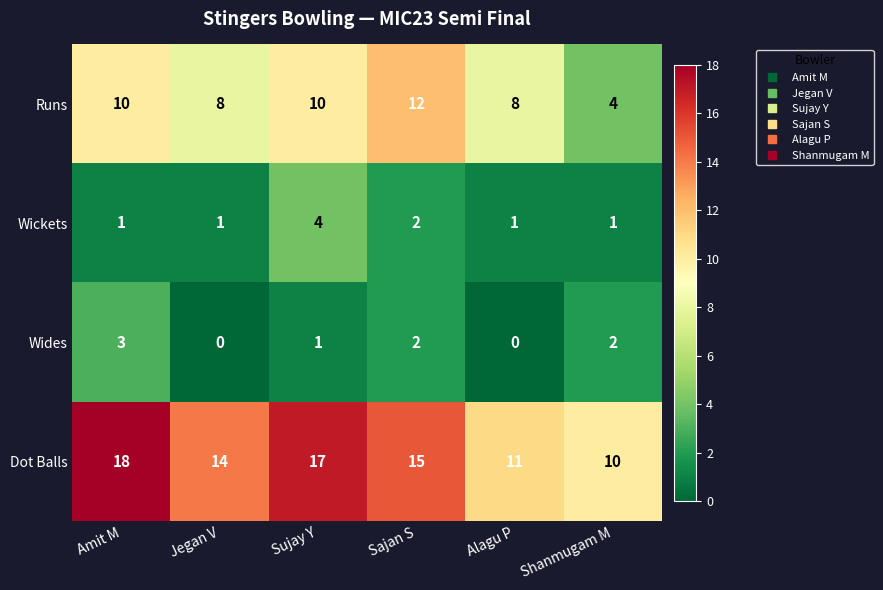

Rank the series by their maximum value, from highest to lowest.

Dot Balls, Runs, Wickets, Wides